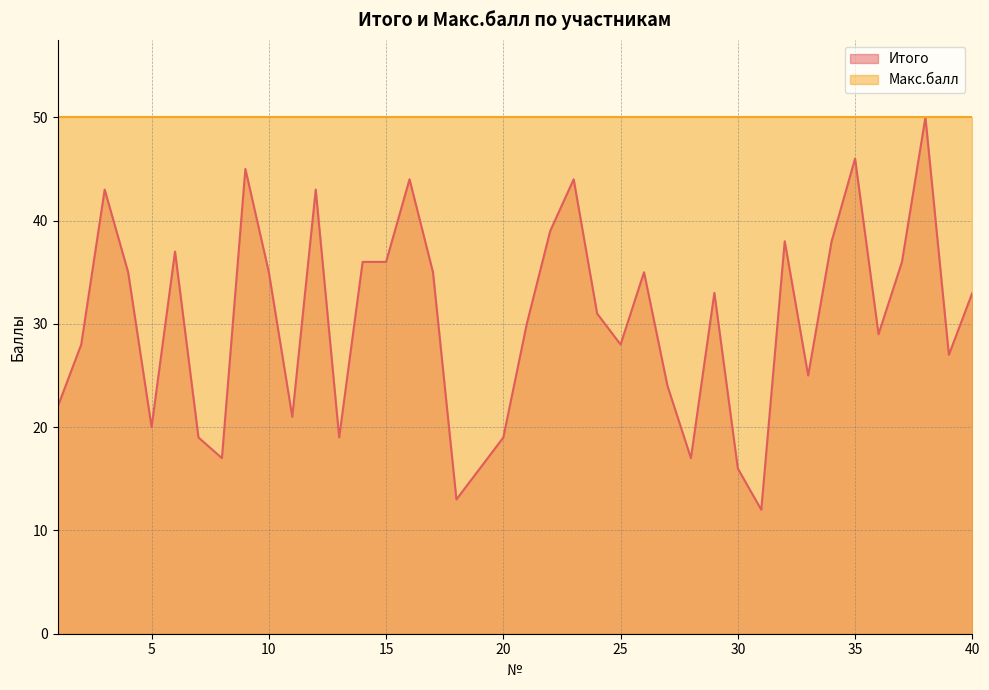

Which has a higher value, 32 or 35?

35